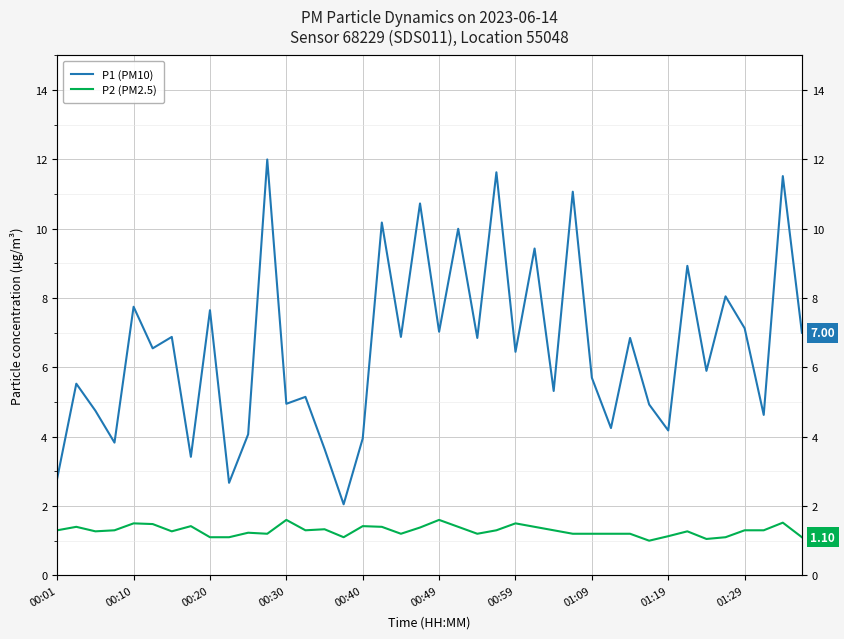

What is the greatest value displayed?

12.0